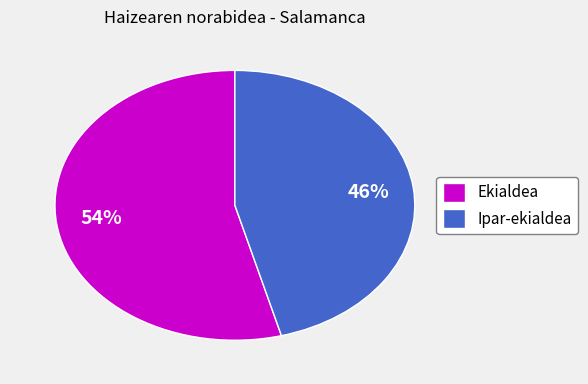

Which slice is the largest?

Ekialdea